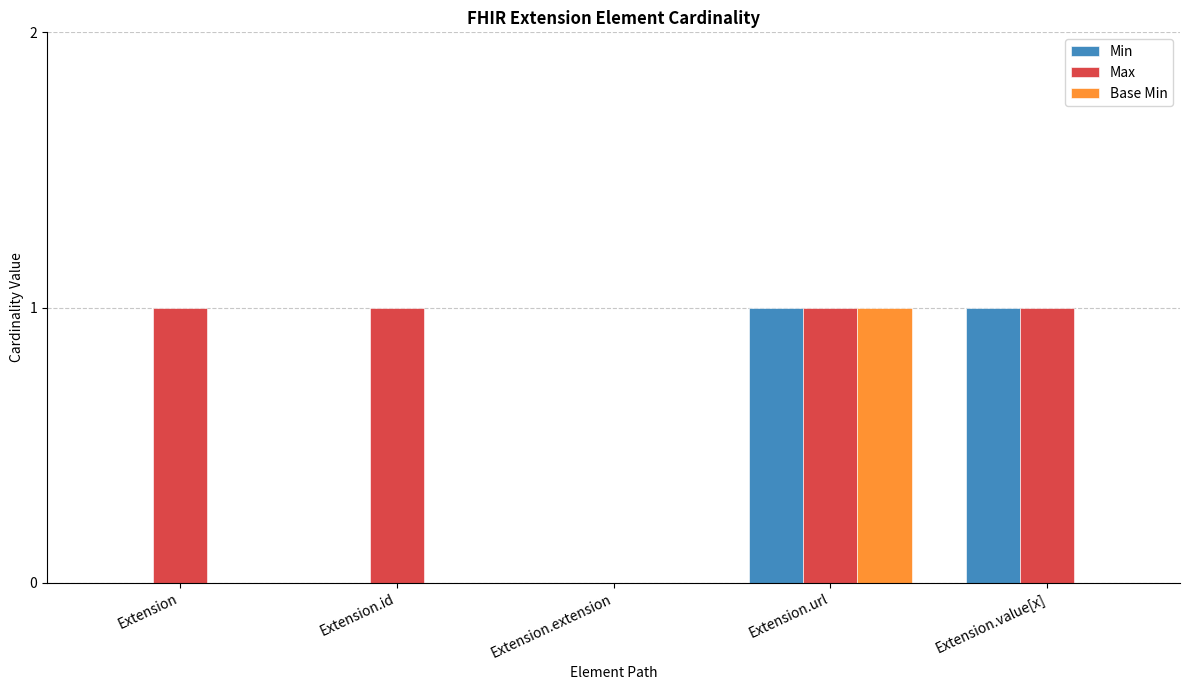

Is it true that Max equals 1 at Extension?

True